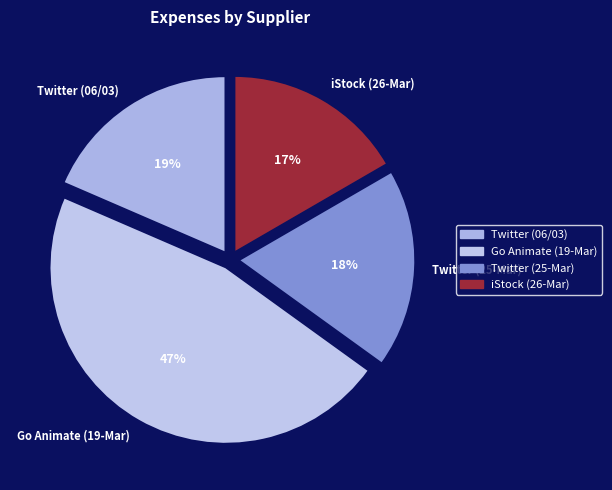

Is the sum of Twitter (25-Mar) and Go Animate (19-Mar) greater than half?

Yes